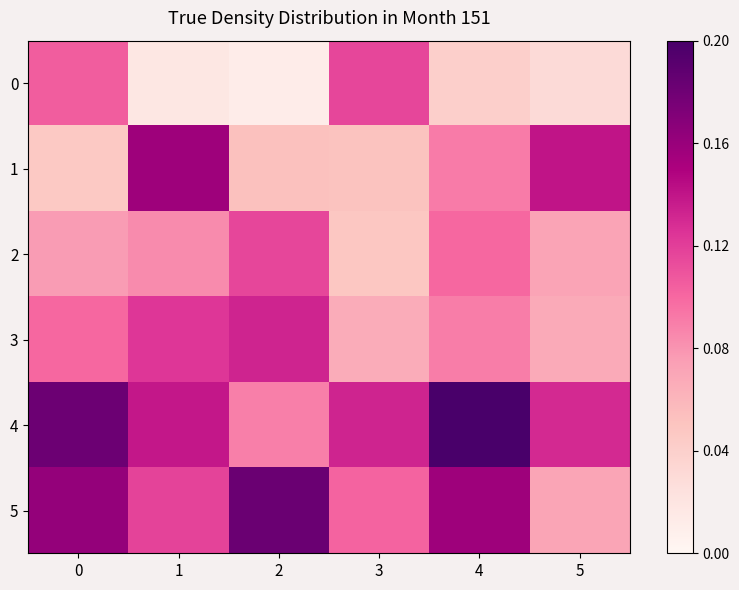

What is the difference between the maximum and second lowest values in the 0 series?

0.1